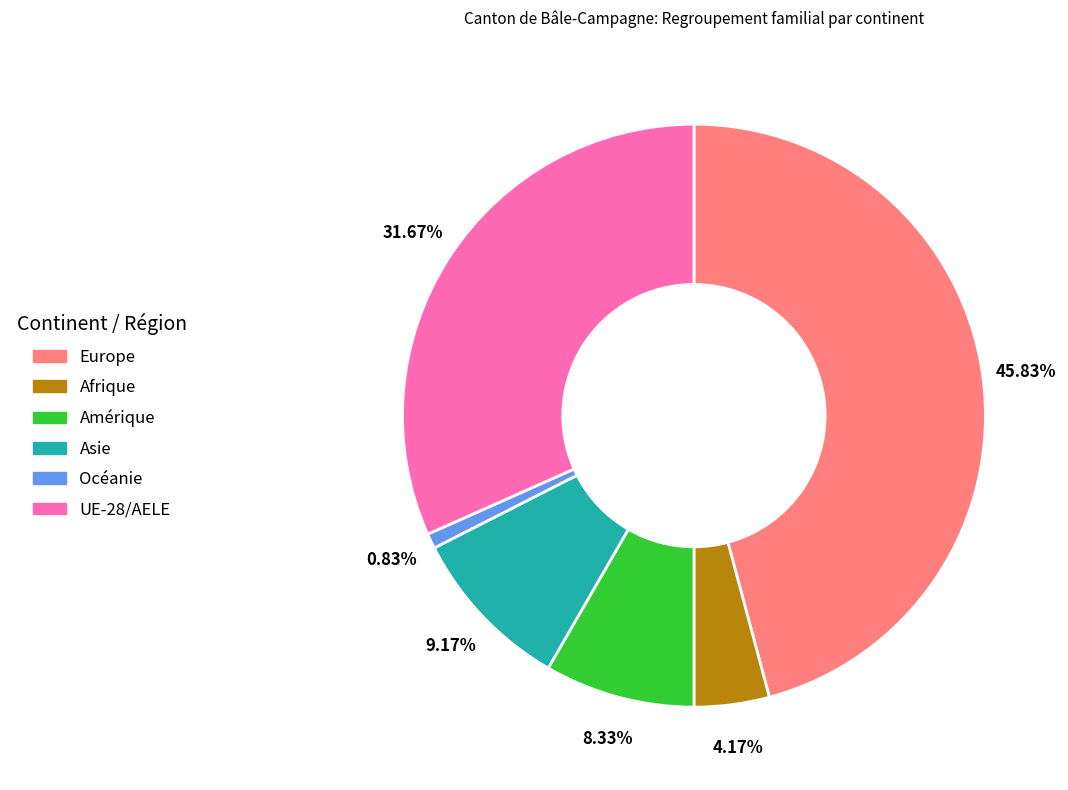

Is there any slice that represents more than half of the pie?

No